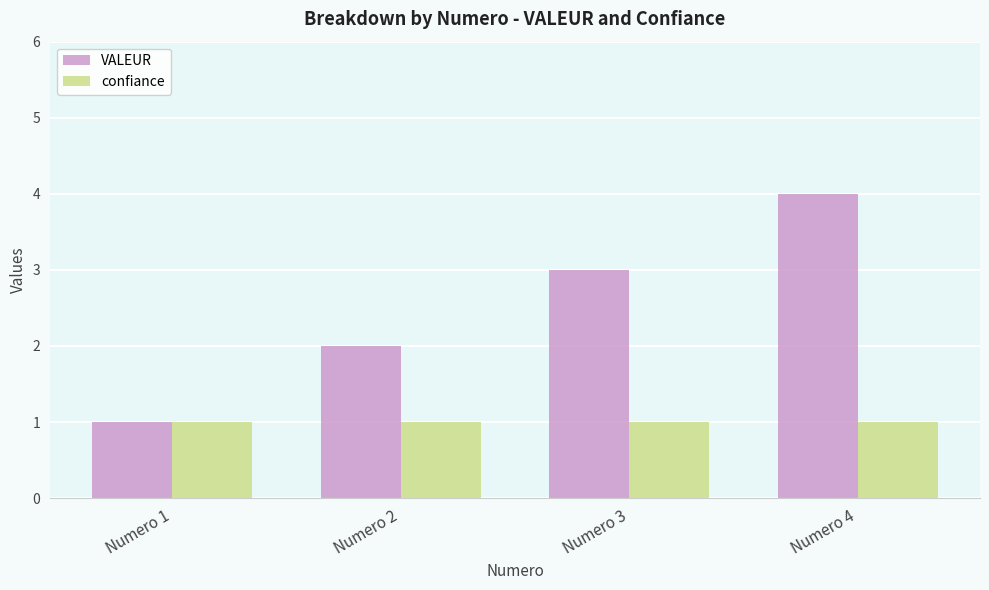

What is the smallest value displayed?

1